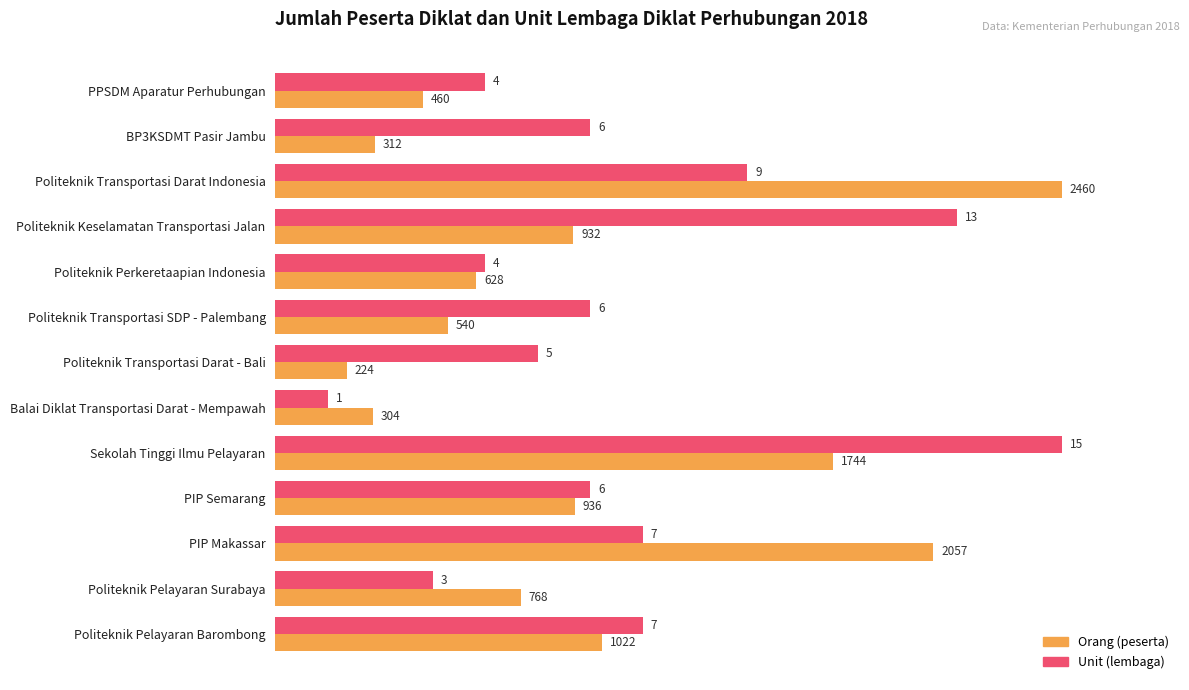

What are all the series names shown in the legend?

Orang (peserta), Unit (lembaga)